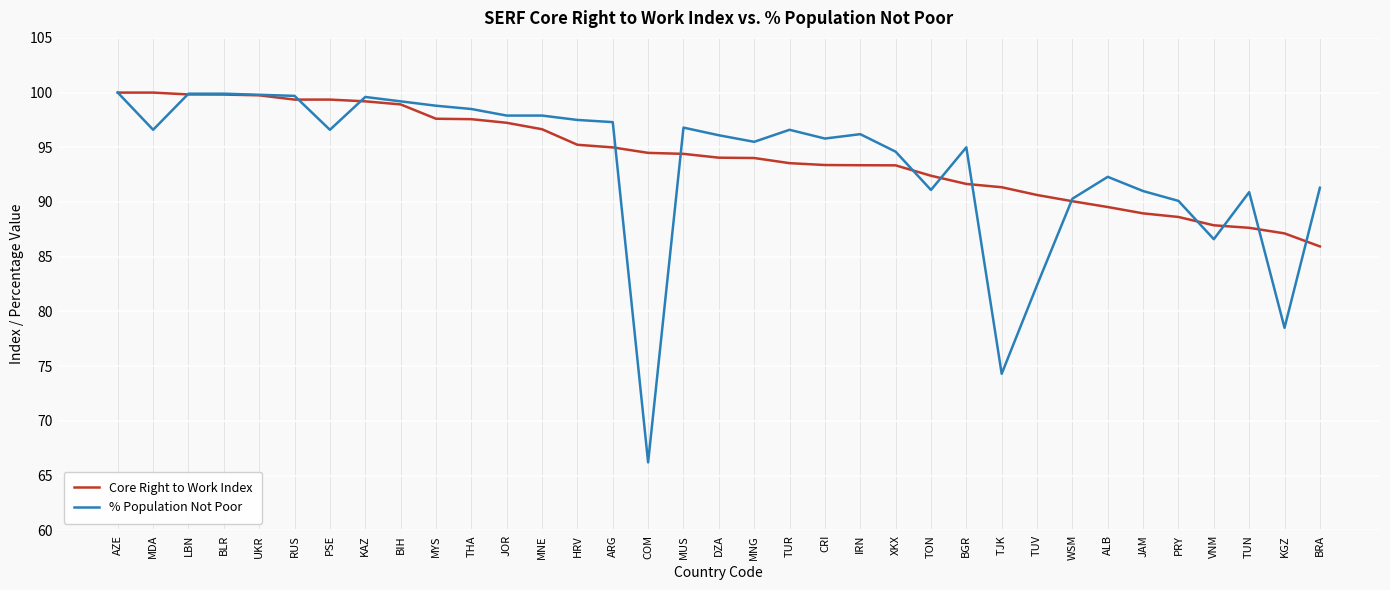

True or false: % Population Not Poor has a value of 95.8 at CRI.

True